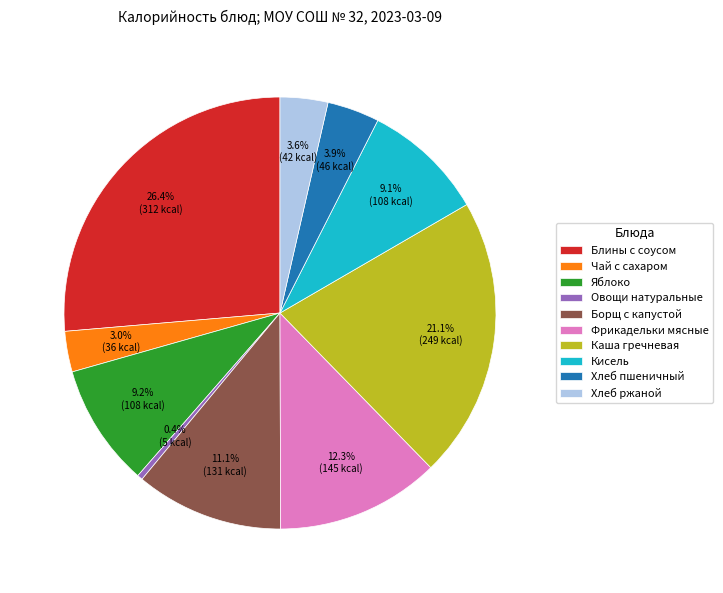

To the nearest percent, what is the combined percentage of Овощи натуральные and Каша гречневая?

21%